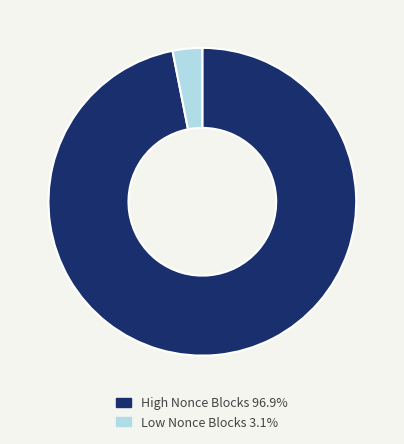

Is there any slice that represents more than half of the pie?

Yes